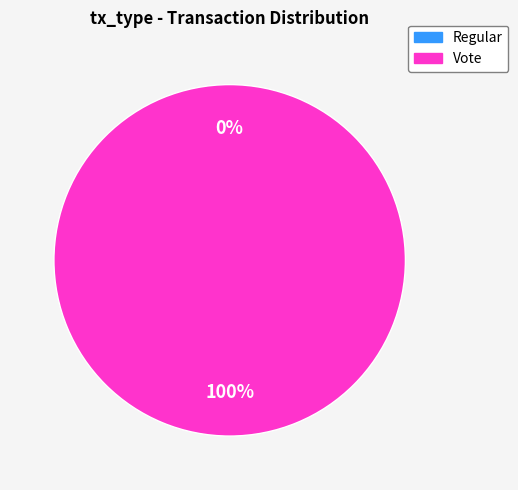

What is the largest slice in the pie chart?

Vote